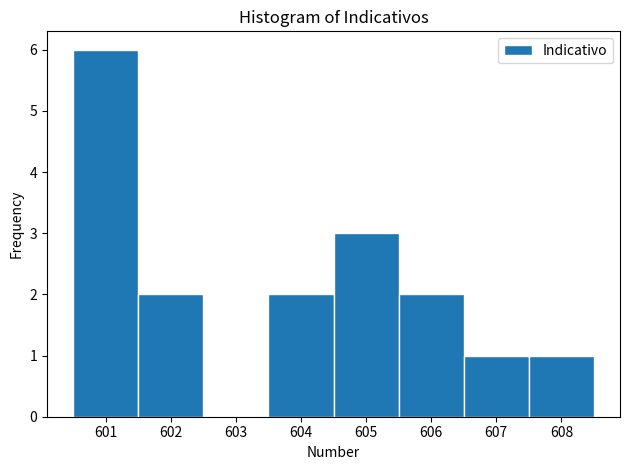

Reading left to right, transcribe this chart: for each bar, give the range it covers on the x-axis and its height. The values are not printed on the chart, so give them approximately, as read against the axis.

600.5 to 601.5: 6
601.5 to 602.5: 2
602.5 to 603.5: 0
603.5 to 604.5: 2
604.5 to 605.5: 3
605.5 to 606.5: 2
606.5 to 607.5: 1
607.5 to 608.5: 1